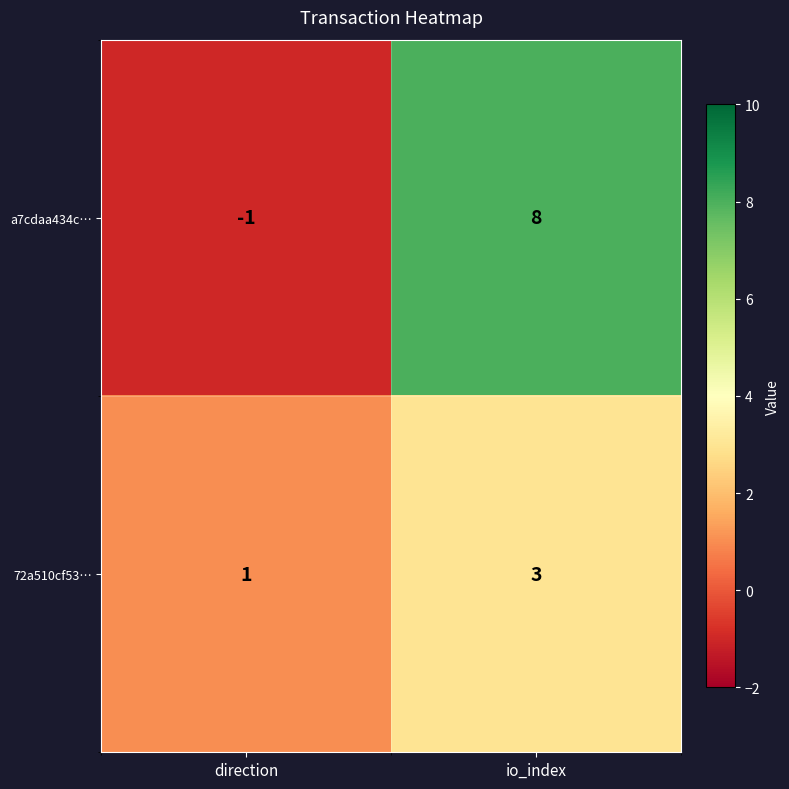

True or false: 72a510cf53… has a value of 1 at direction.

True